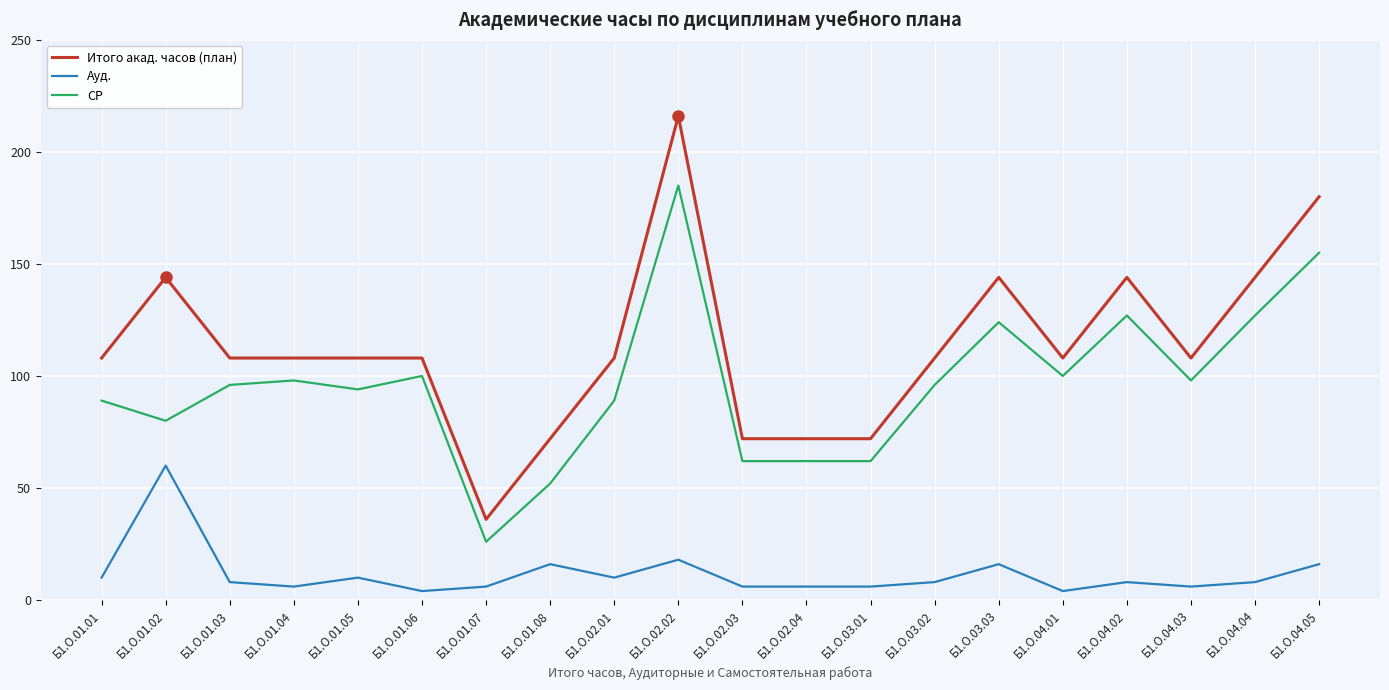

The Ауд. series shows 8 at Б1.О.03.02. True or false?

True